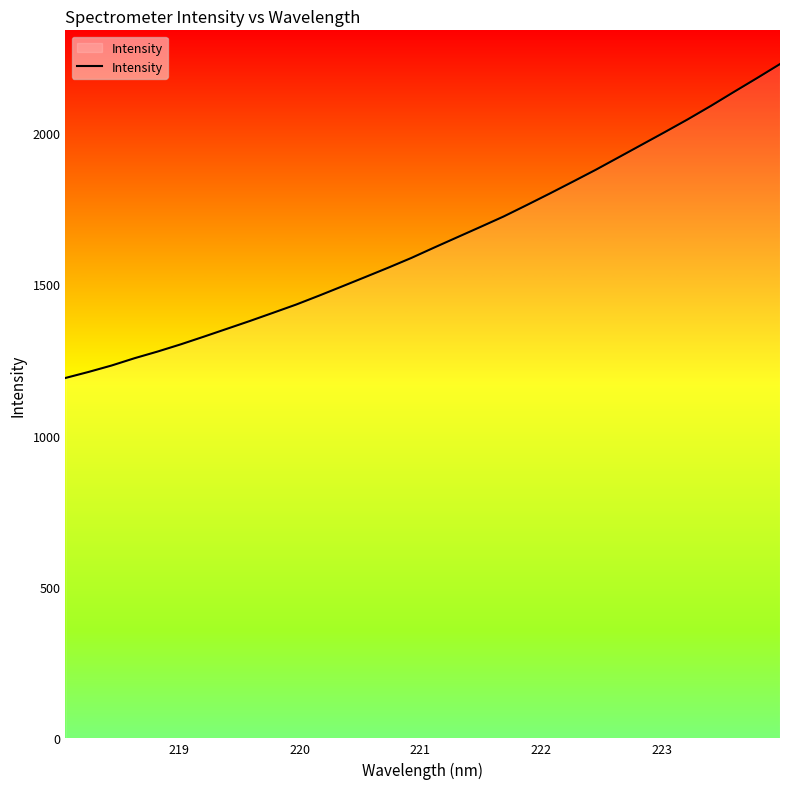

How many values exceed 1620?

16